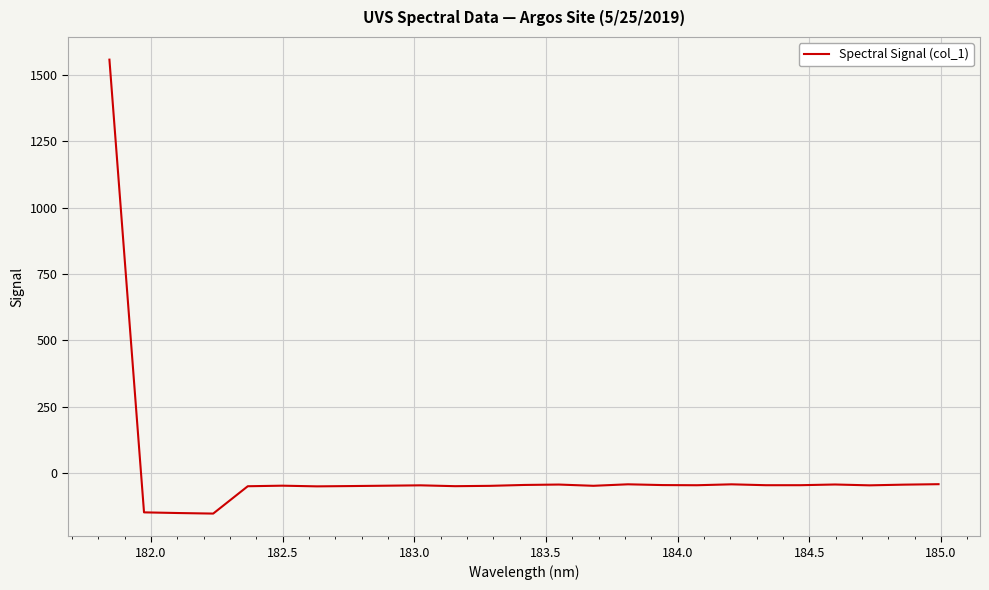

What is the smallest value displayed?

-152.2